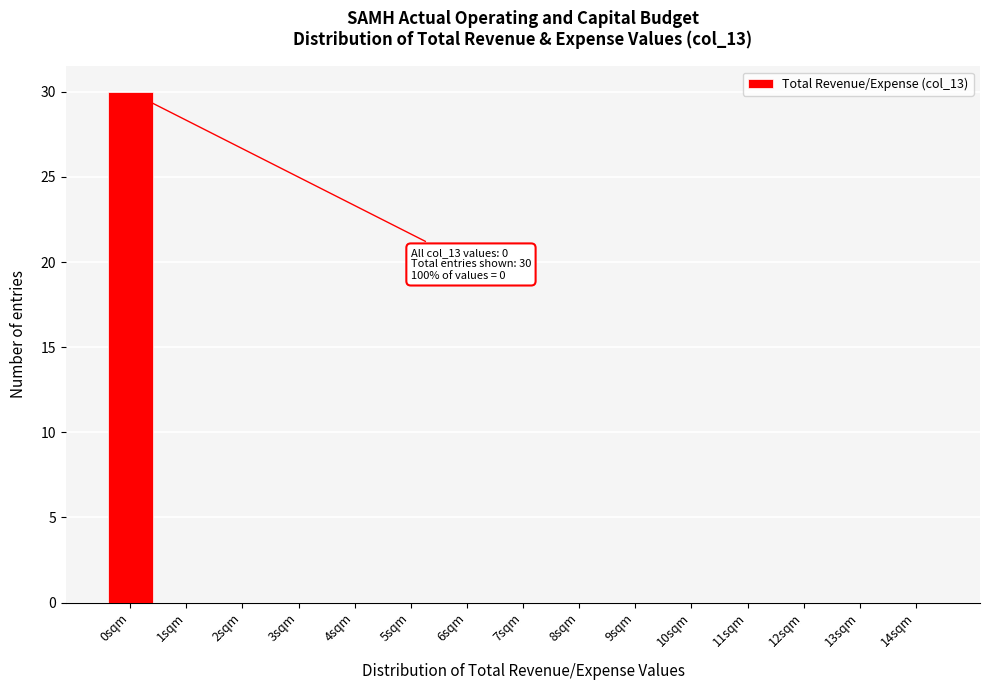

Over which range of the x-axis is the bar tallest?

-0.5 to 0.5